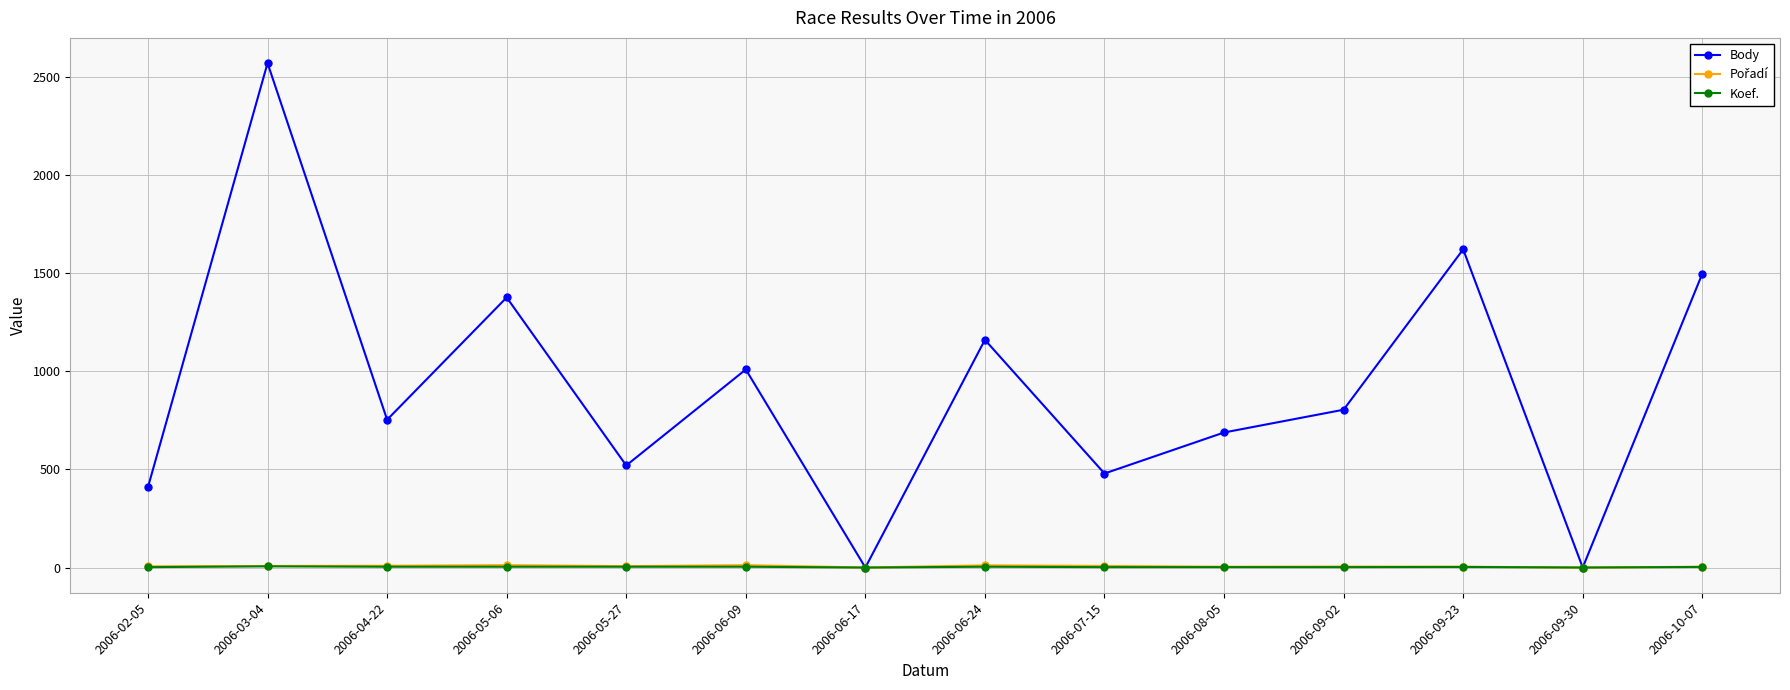

Which series has the largest range (max minus min)?

Body